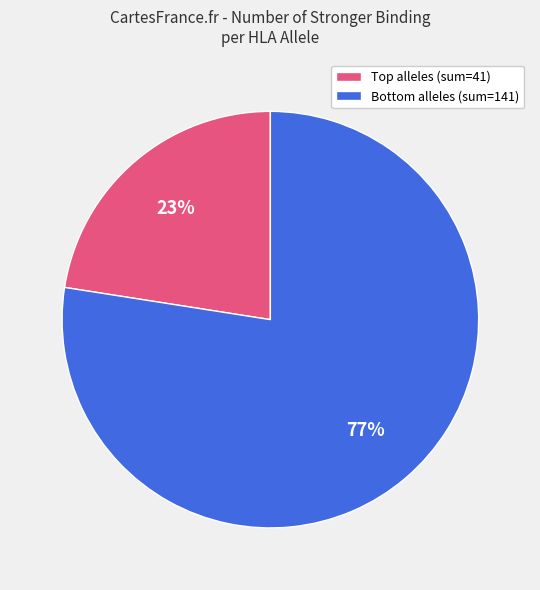

Is there a majority slice in this chart?

Yes